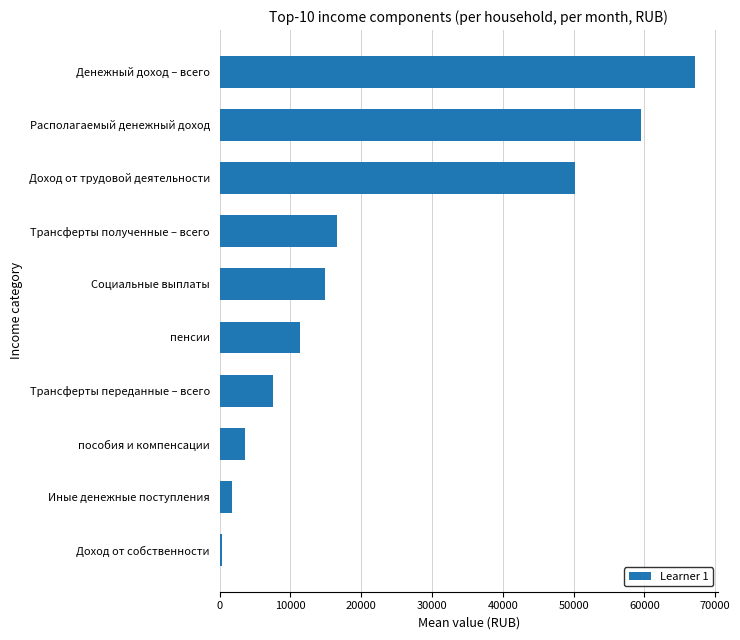

What is the sum of all values?

232865.9